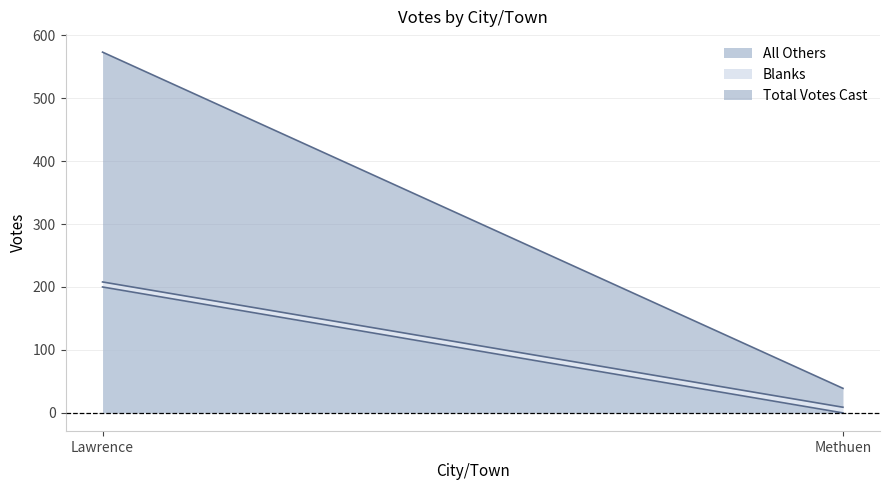

What is the difference between the highest and lowest values at Methuen?

30